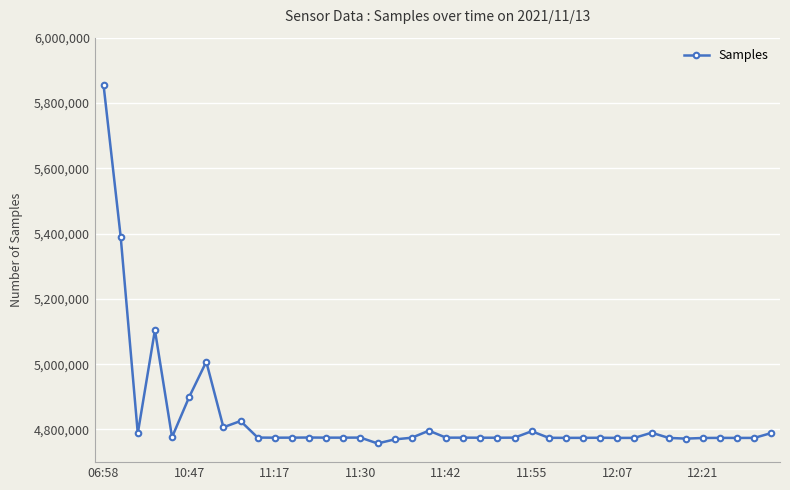

What is the smallest value displayed?

4757268